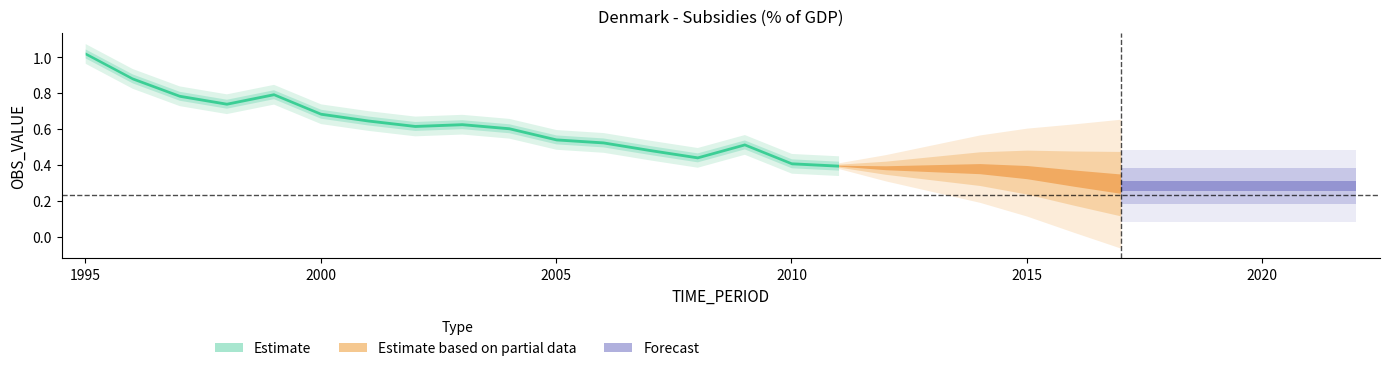

Read the value at 2016.

0.3